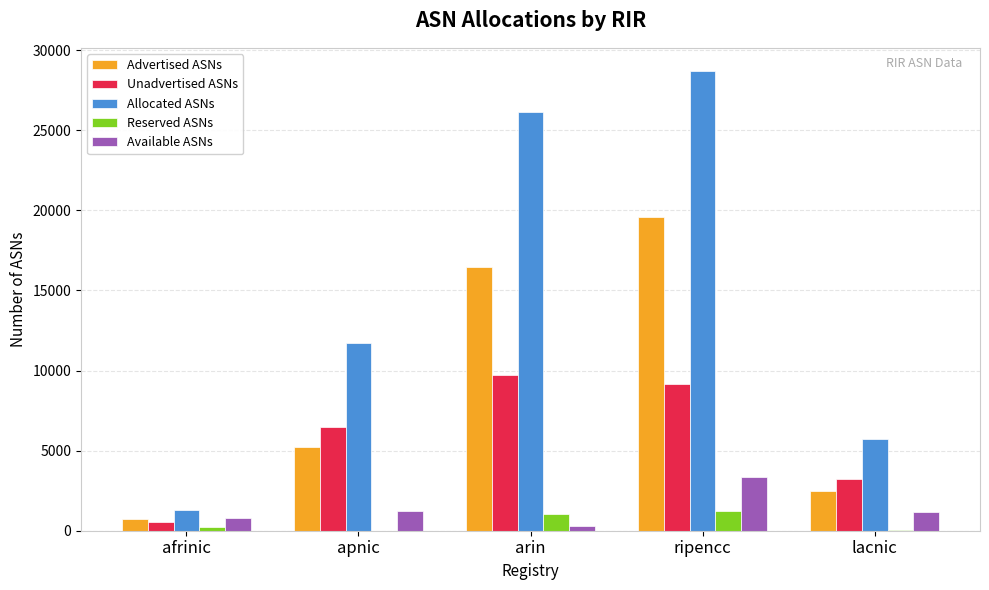

What is the approximate value of Unadvertised ASNs at apnic?

6482